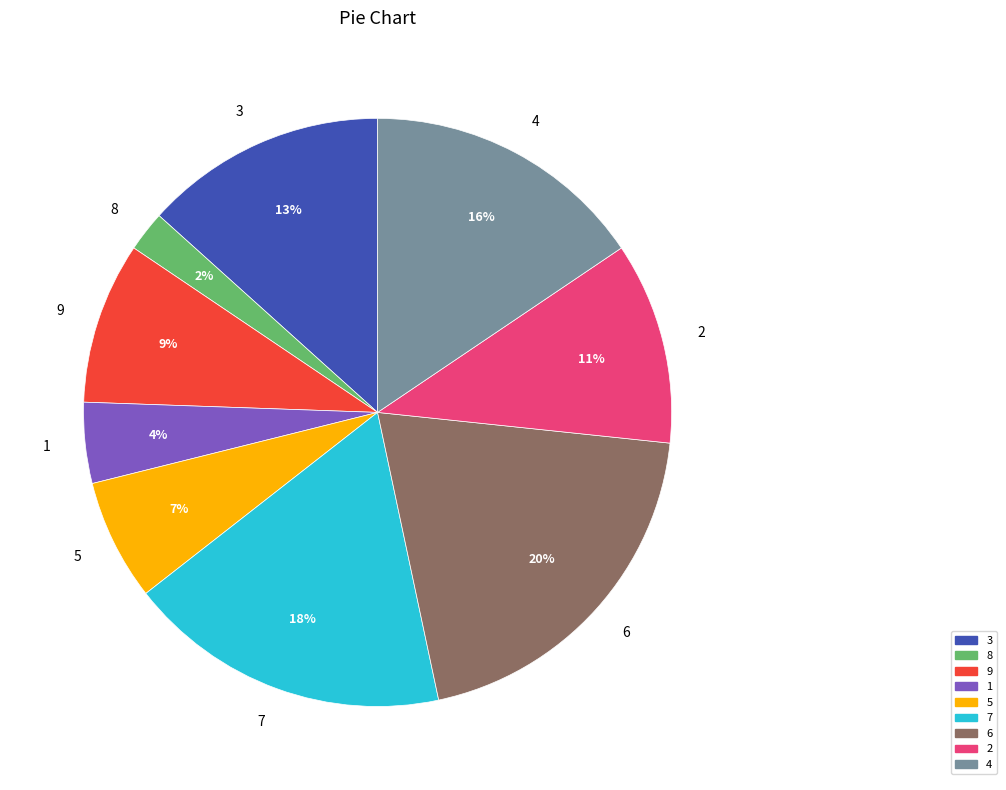

Combined, do 5 and 7 account for over 50%?

No